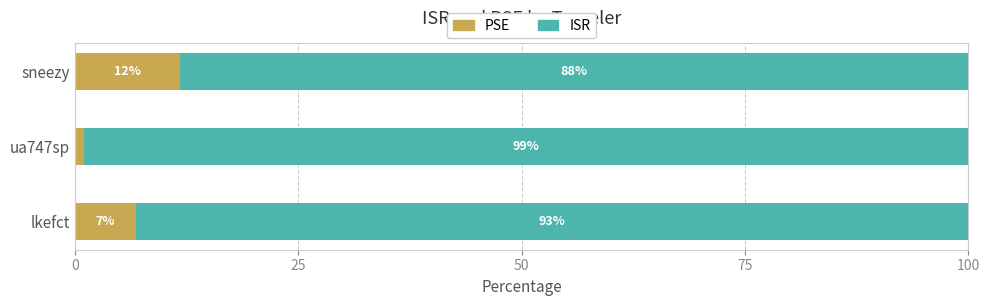

What is the total value across all series at lkefct?

100.0